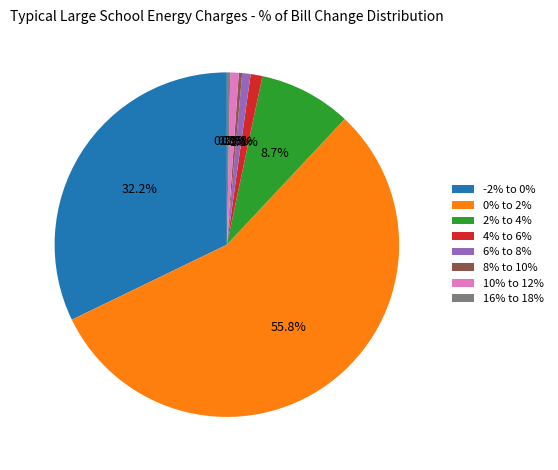

Combined, what portion of the pie is 10% to 12% and 16% to 18%?

1.1%